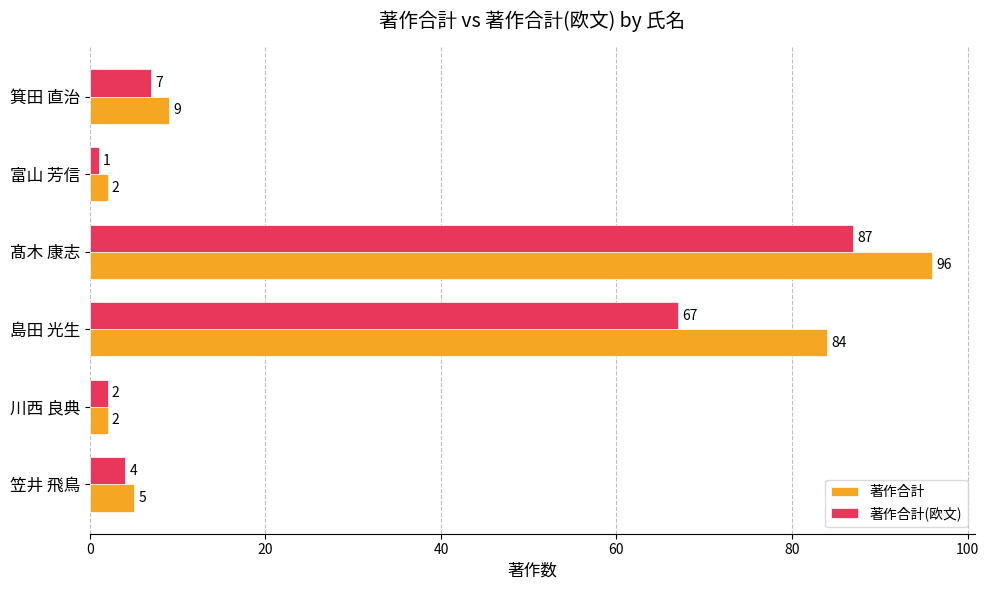

List the series in order of their overall mean, highest first.

著作合計, 著作合計(欧文)